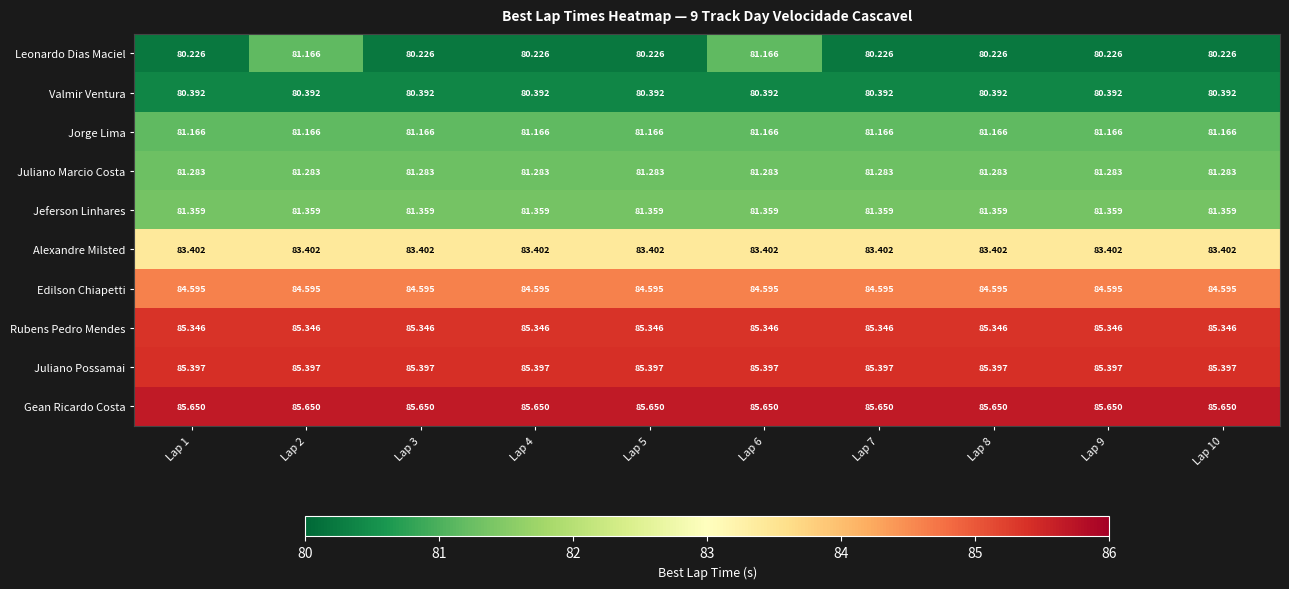

At Lap 3, list the series in order from largest to smallest.

Gean Ricardo Costa, Juliano Possamai, Rubens Pedro Mendes, Edilson Chiapetti, Alexandre Milsted, Jeferson Linhares, Juliano Marcio Costa, Jorge Lima, Valmir Ventura, Leonardo Dias Maciel